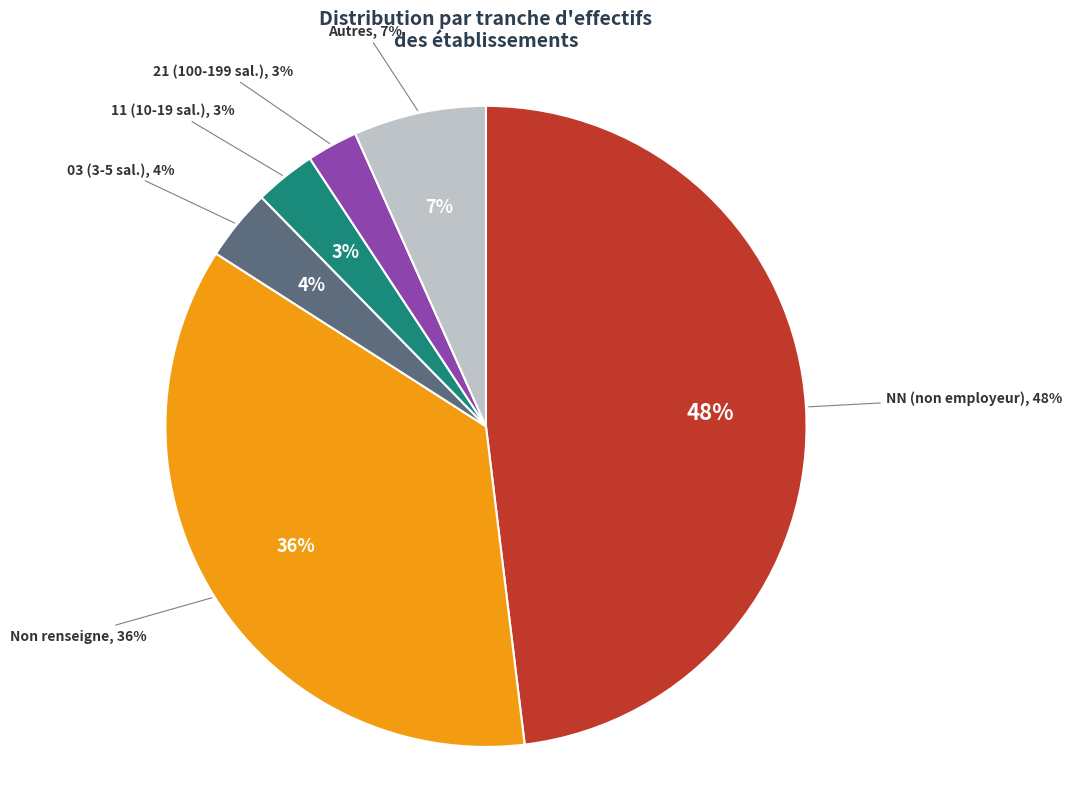

To the nearest percent, what portion does 21 represent?

3%